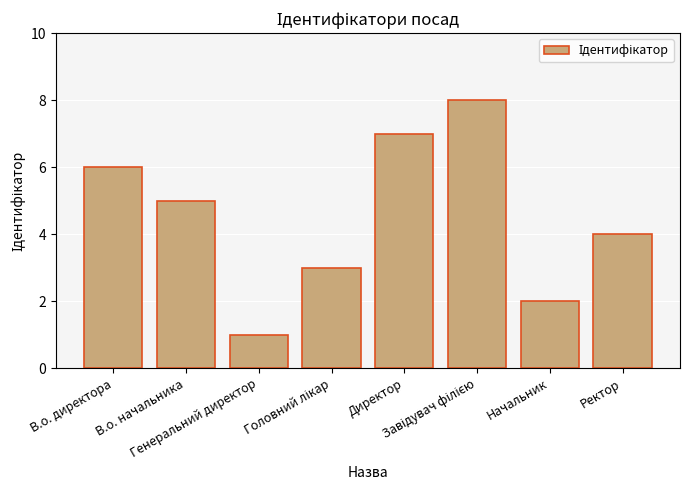

Approximately how many times larger is the value at Начальник compared to Генеральний директор?

2.0